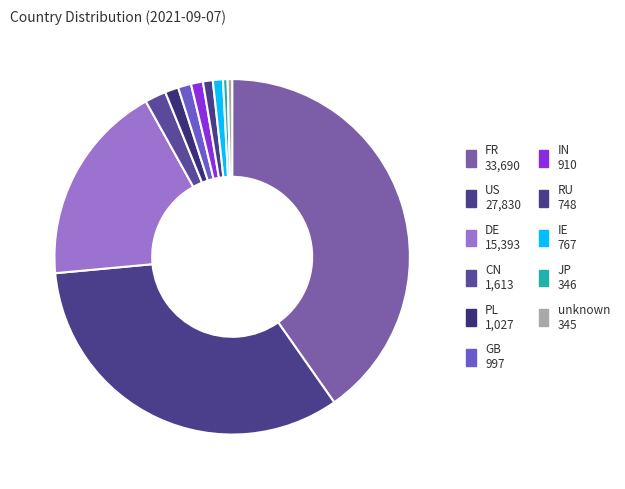

To the nearest percent, what is the difference between the US and DE slice percentages?

15%